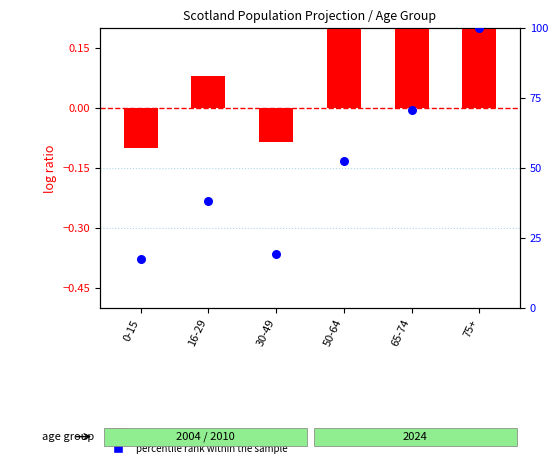

Approximately how many times larger is the value at 65-74 compared to 0-15?

4.1